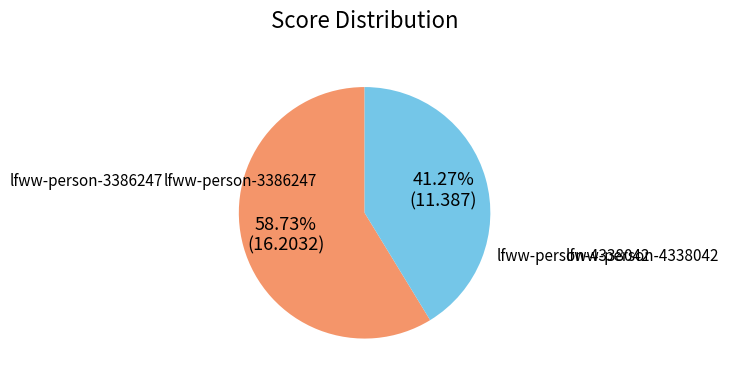

What percentage is the lfww-person-4338042 slice, to the nearest percent?

41%